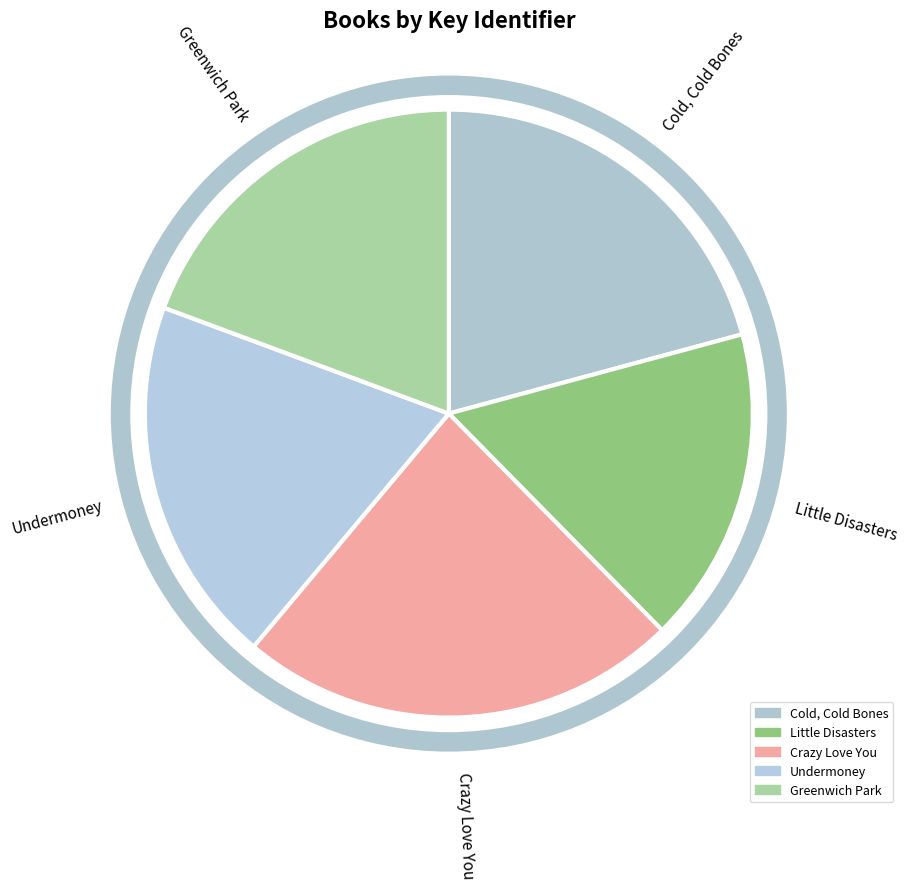

To the nearest percent, what is the average slice percentage?

20%